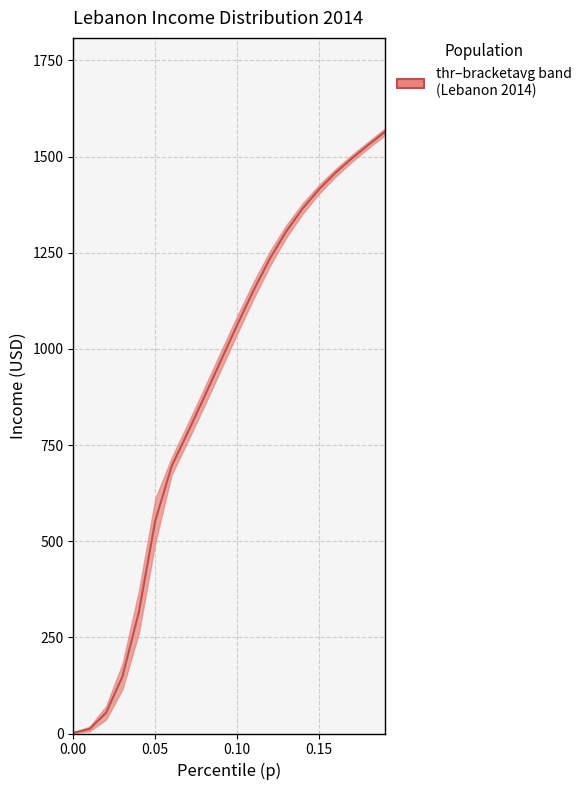

What is the smallest value displayed?

1.8